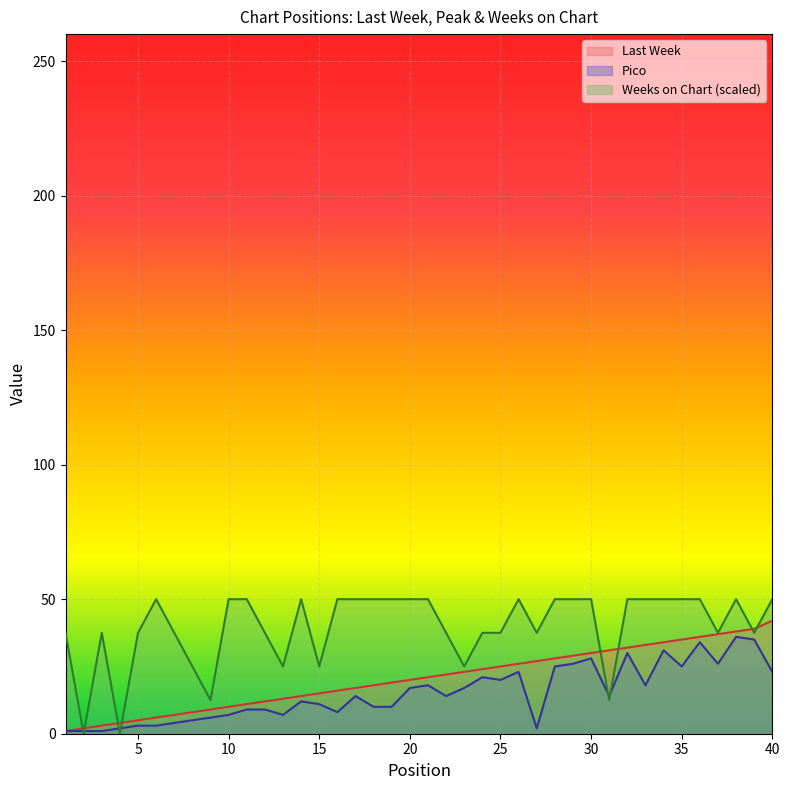

The Last Week series shows 46.7 at 29. True or false?

False